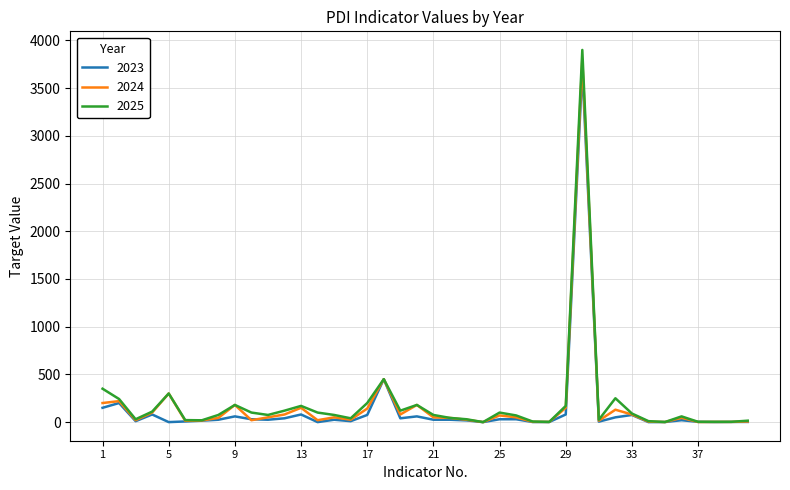

Which series has the widest spread of values?

2025